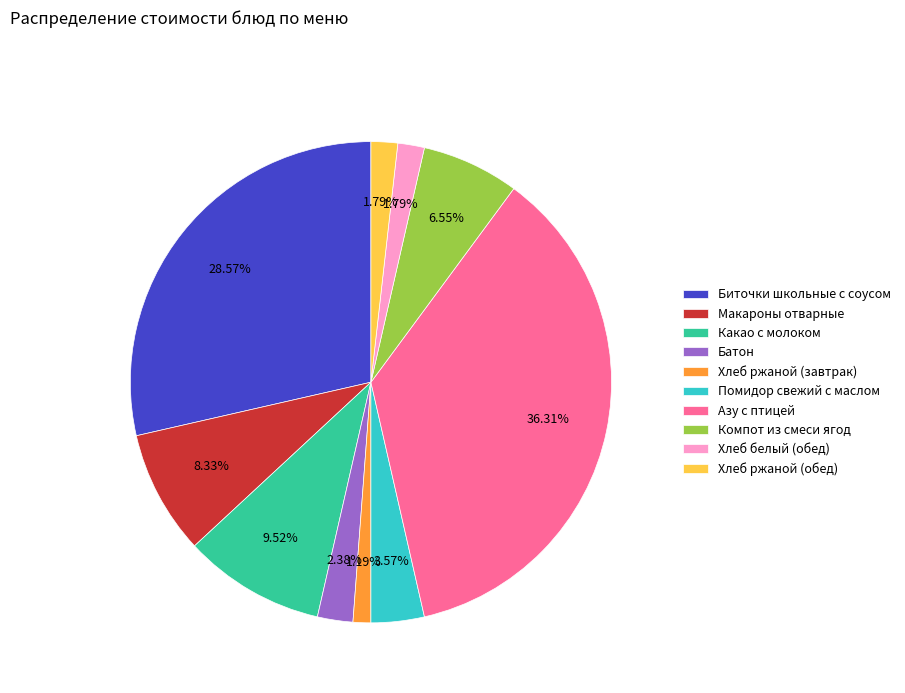

To the nearest percent, what percentage of the pie is Какао с молоком?

10%